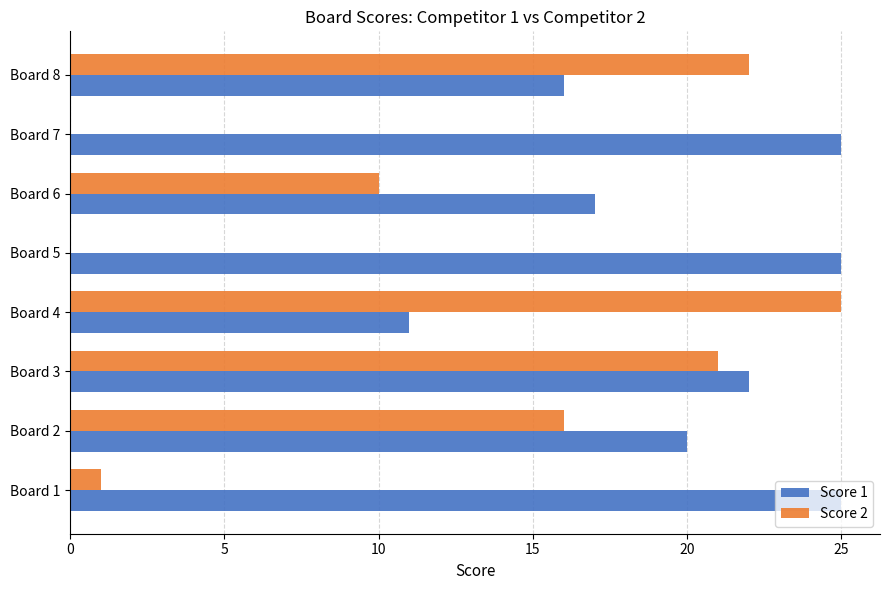

What is the sum of the Score 2 values at Board 5 and Board 2?

16